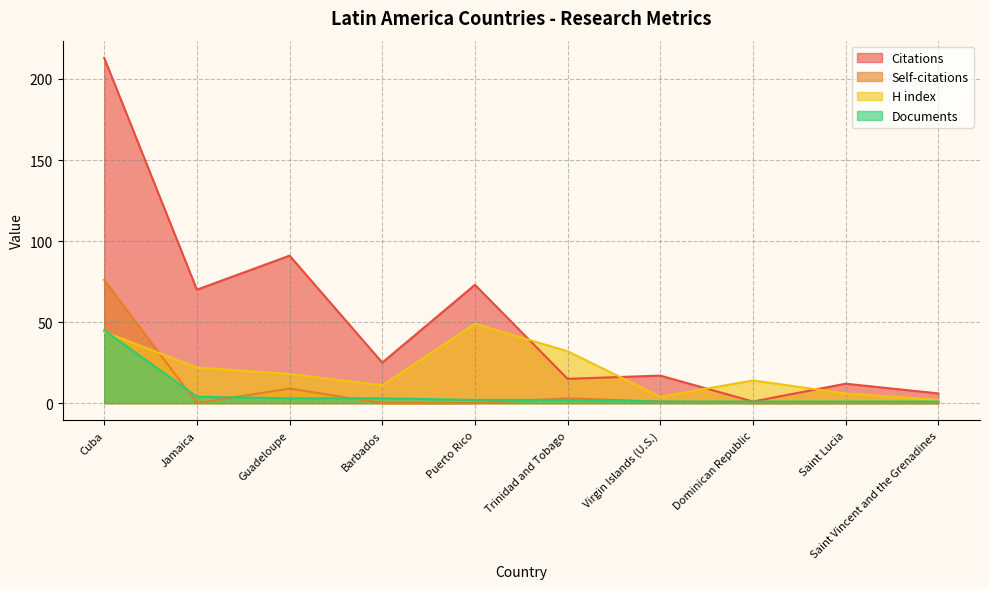

What is the value of the Citations point at the 4th from the left?

25